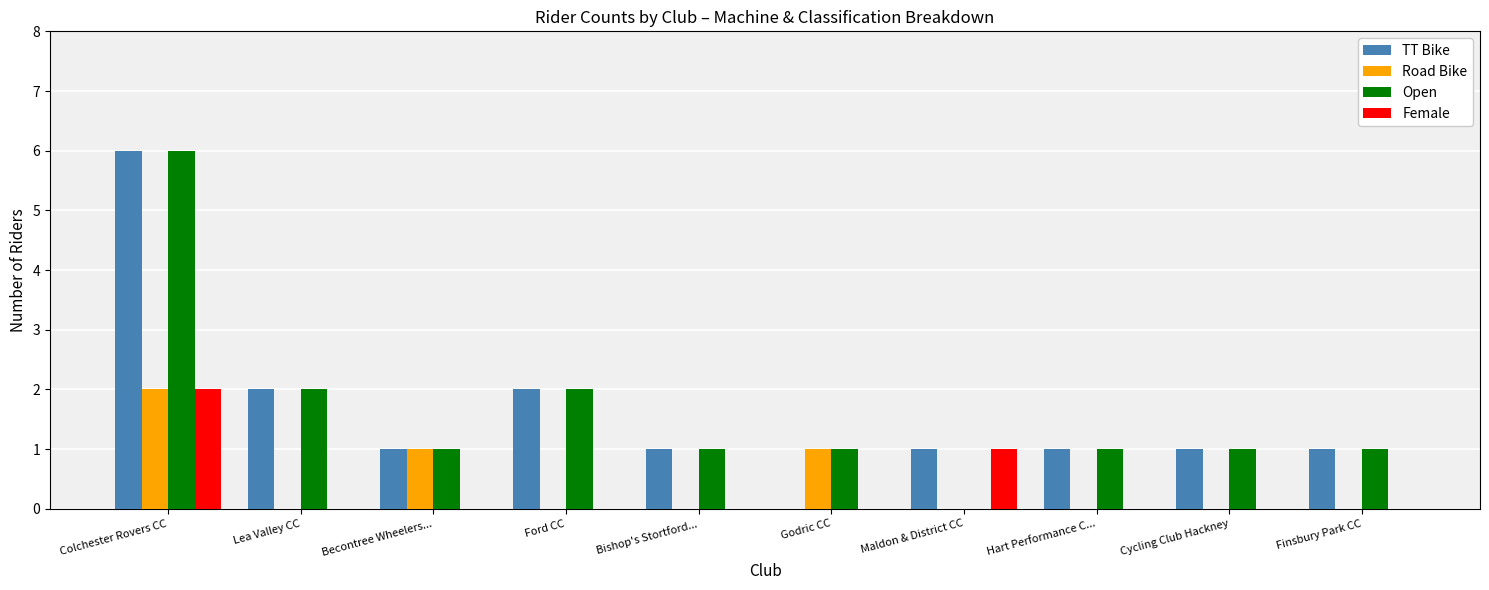

True or false: Open has a value of 2 at Godric CC.

False